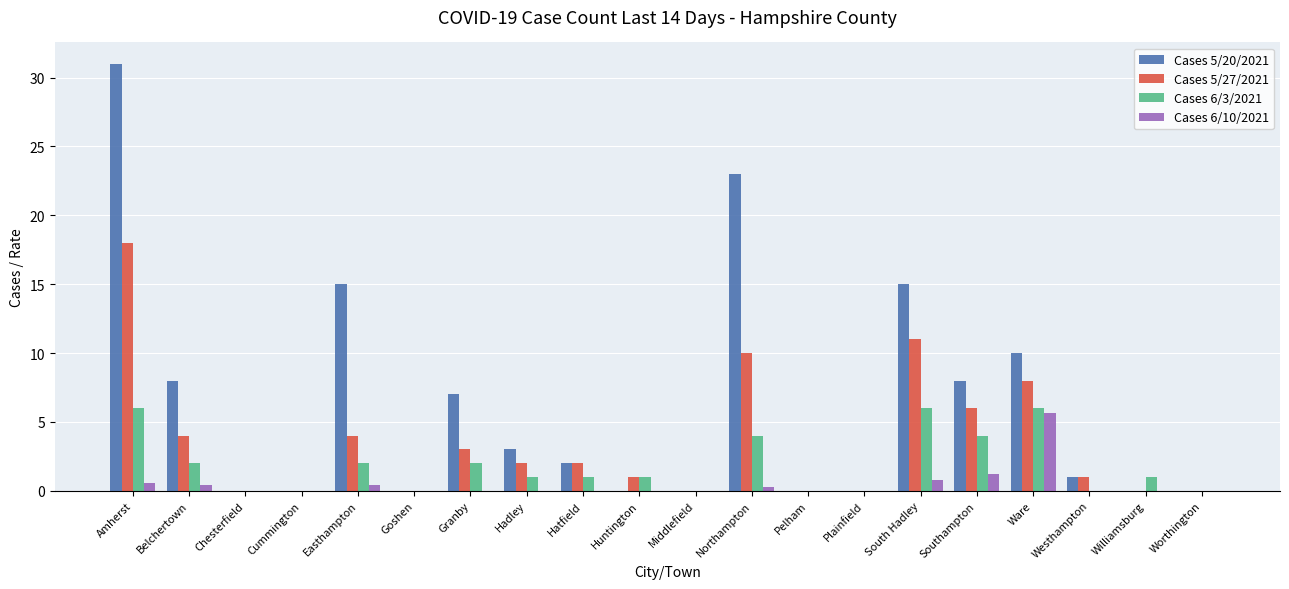

How many groups of bars are there?

20